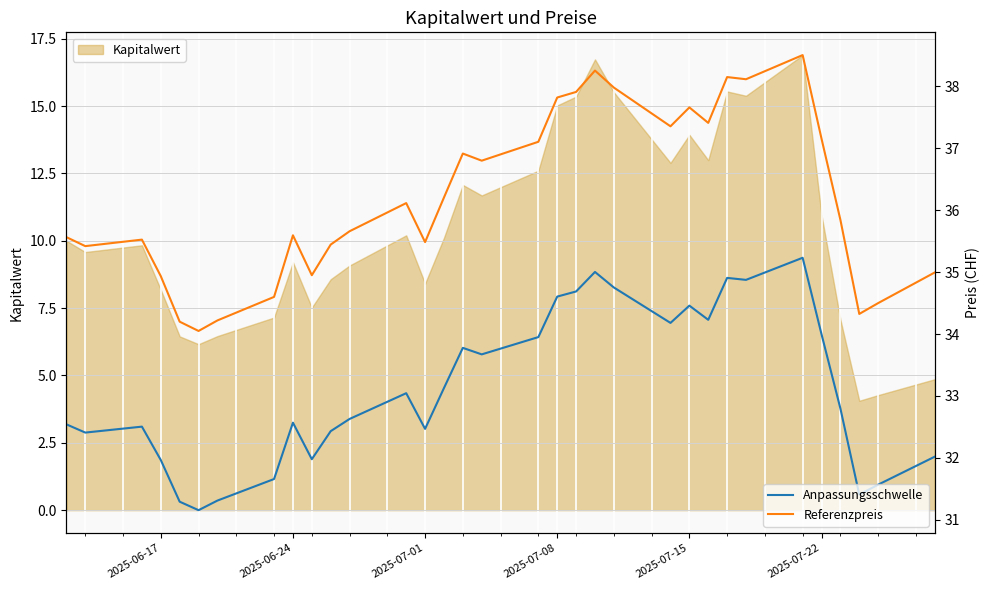

At how many categories does at least one series exceed 34?

33